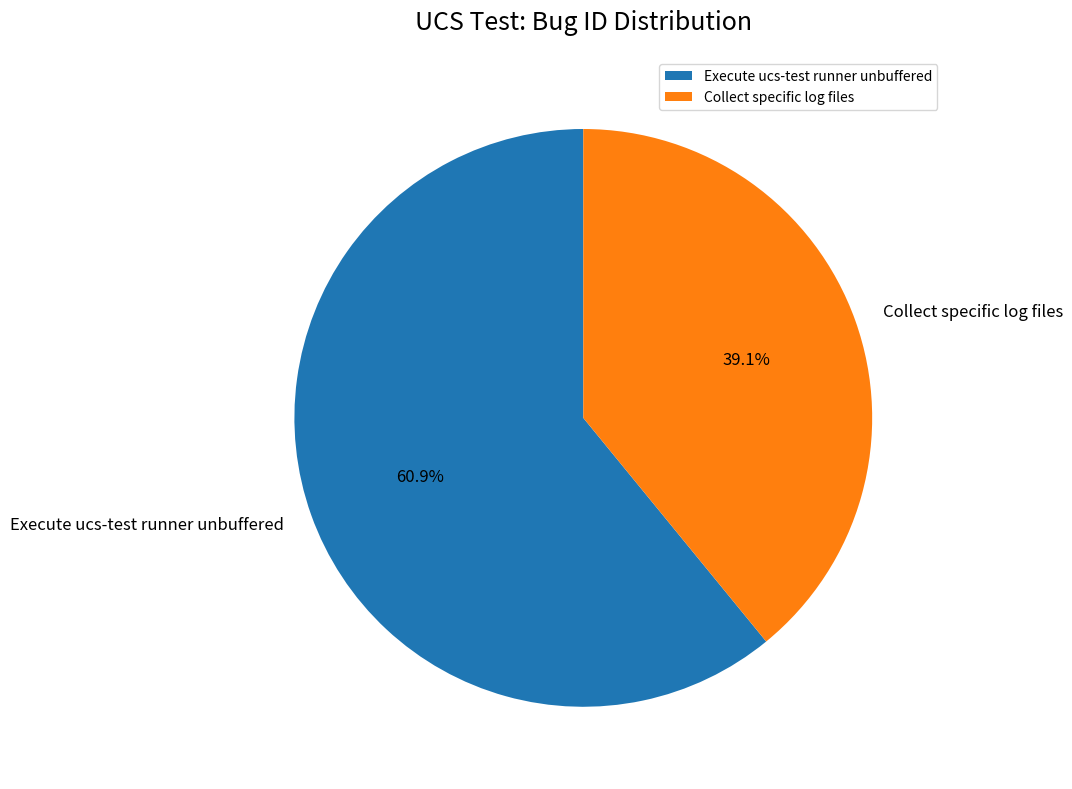

How many slices are in this pie chart?

2